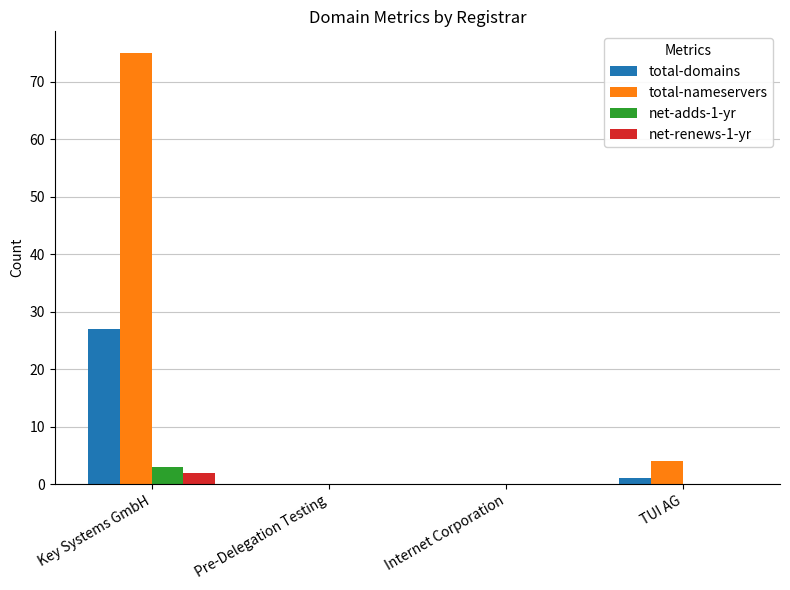

At which category is the sum across all series the highest?

Key Systems GmbH